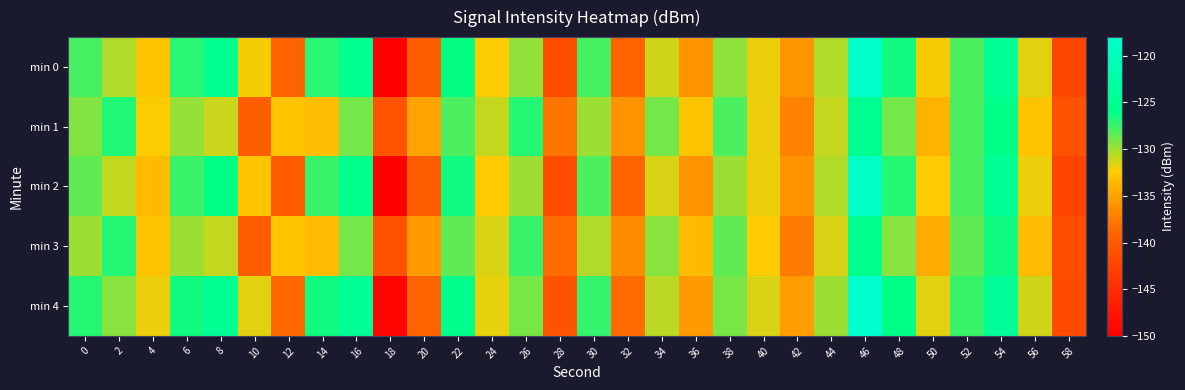

Reading left to right, list all the values displayed in this chart.

min 0: 0=-127.8	2=-130.4	4=-133.0	6=-127.1	8=-125.2	10=-132.2	12=-139.2	14=-127.0	16=-125.1	18=-149.9	20=-139.7	22=-126.2	24=-132.3	26=-129.6	28=-141.3	30=-127.8	32=-139.0	34=-131.2	36=-136.0	38=-129.6	40=-132.0	42=-135.9	44=-130.5	46=-118.4	48=-126.5	50=-132.2	52=-128.0	54=-124.5	56=-131.7	58=-142.2
min 1: 0=-129.3	2=-126.9	4=-132.3	6=-129.8	8=-131.1	10=-139.5	12=-132.9	14=-133.3	16=-129.0	18=-140.7	20=-135.0	22=-128.0	24=-131.0	26=-127.0	28=-138.0	30=-130.0	32=-136.0	34=-129.0	36=-133.0	38=-128.0	40=-132.0	42=-137.0	44=-131.0	46=-125.0	48=-129.0	50=-134.0	52=-128.0	54=-126.0	56=-133.0	58=-141.0
min 2: 0=-128.5	2=-131.0	4=-133.5	6=-127.5	8=-126.0	10=-133.0	12=-140.0	14=-127.5	16=-125.5	18=-150.0	20=-140.0	22=-126.5	24=-132.5	26=-130.0	28=-141.5	30=-128.0	32=-139.0	34=-131.5	36=-136.0	38=-130.0	40=-132.0	42=-136.0	44=-130.5	46=-119.0	48=-127.0	50=-132.5	52=-128.0	54=-124.5	56=-132.0	58=-142.5
min 3: 0=-130.0	2=-127.0	4=-133.0	6=-130.0	8=-131.0	10=-140.0	12=-133.0	14=-133.5	16=-129.0	18=-141.0	20=-135.5	22=-128.5	24=-131.5	26=-127.5	28=-138.5	30=-130.5	32=-136.5	34=-129.5	36=-133.5	38=-128.5	40=-132.5	42=-137.5	44=-131.5	46=-125.5	48=-129.5	50=-134.5	52=-128.5	54=-126.5	56=-133.5	58=-141.5
min 4: 0=-127.0	2=-129.5	4=-132.0	6=-126.5	8=-124.7	10=-131.7	12=-138.7	14=-126.5	16=-124.6	18=-149.4	20=-139.1	22=-125.7	24=-131.8	26=-129.1	28=-140.8	30=-127.3	32=-138.4	34=-130.7	36=-135.4	38=-129.1	40=-131.4	42=-135.3	44=-130.0	46=-118.0	48=-126.0	50=-131.7	52=-127.5	54=-124.0	56=-131.2	58=-141.7